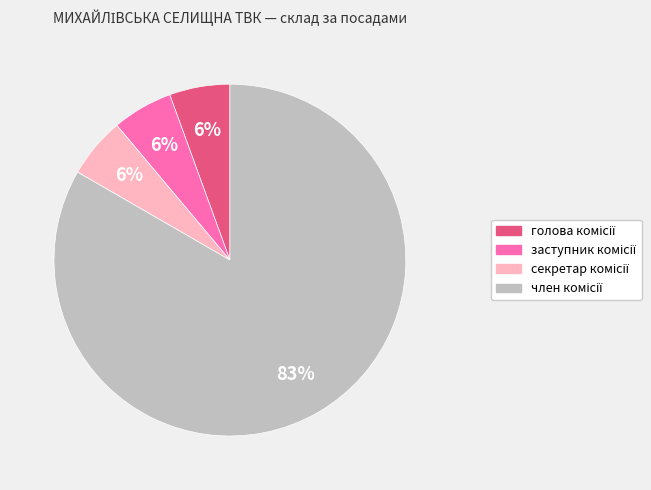

To the nearest percent, what is the average slice percentage?

25%